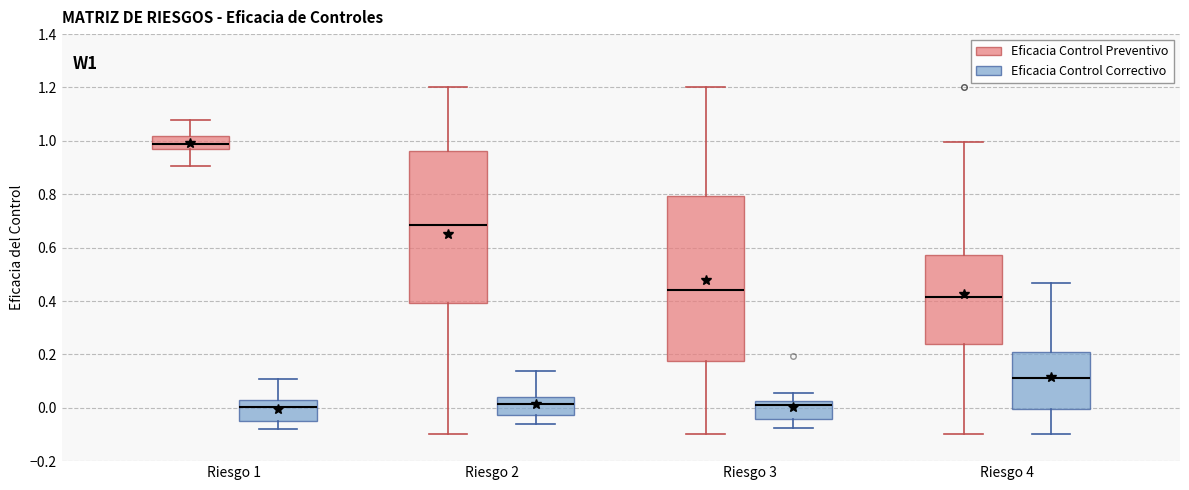

Reading left to right, transcribe this box plot: for each box, give where its median line is, the range the box spans, and where its two whiskers end, as read against the y-axis. The values are not printed on the chart, so give them approximately, as read against the axis.

Riesgo 1 (Eficacia Control Preventivo): median 0.98 (inside the box), box 0.98 to 1.02, whiskers 0.90 to 1.08
Riesgo 1 (Eficacia Control Correctivo): median 0.00, box -0.04 to 0.02, whiskers -0.08 to 0.10
Riesgo 2 (Eficacia Control Preventivo): median 0.68, box 0.40 to 0.96, whiskers -0.10 to 1.20
Riesgo 2 (Eficacia Control Correctivo): median 0.02, box -0.02 to 0.04, whiskers -0.06 to 0.14
Riesgo 3 (Eficacia Control Preventivo): median 0.44, box 0.18 to 0.80, whiskers -0.10 to 1.20
Riesgo 3 (Eficacia Control Correctivo): median 0.00, box -0.04 to 0.02, whiskers -0.08 to 0.06
Riesgo 4 (Eficacia Control Preventivo): median 0.42, box 0.24 to 0.58, whiskers -0.10 to 1.00
Riesgo 4 (Eficacia Control Correctivo): median 0.12, box 0.00 to 0.20, whiskers -0.10 to 0.46